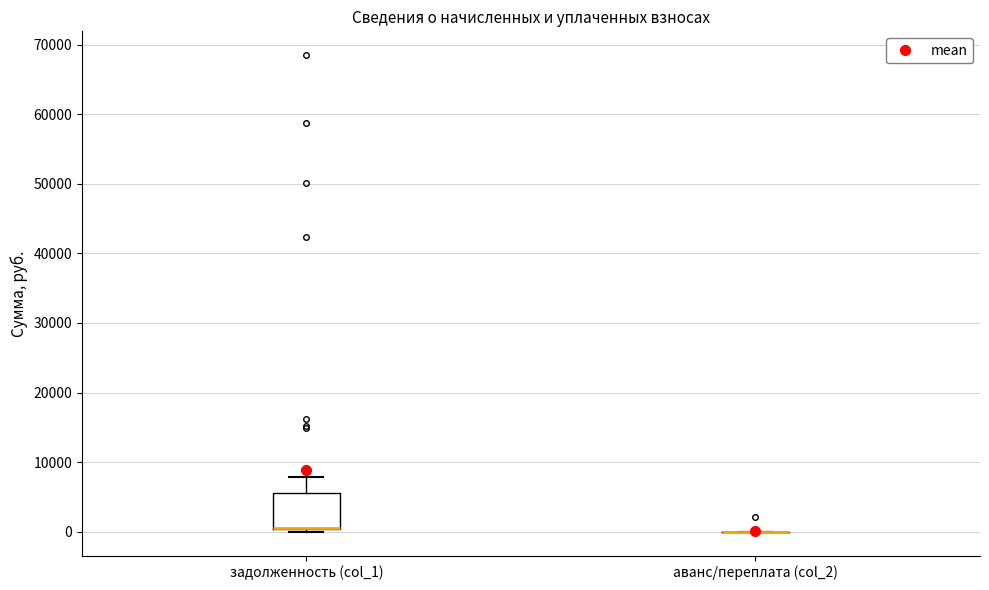

Reading left to right, read every box against the y-axis: the position of its median line, the range the box covers, and the ends of its whiskers. The values are not printed on the chart, so give them approximately, as read against the axis.

задолженность (col_1): median 0 (drawn on the box's lower edge), box 0 to 6000, whiskers 0 (just below the box's lower edge) to 8000
аванс/переплата (col_2): box collapsed to a line at 0, whiskers 0 to 0